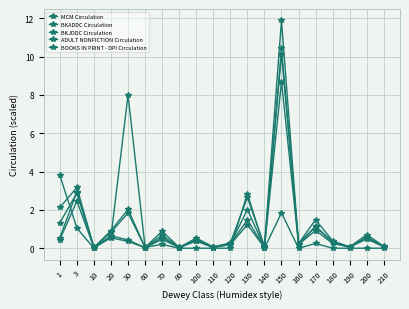

How many distinct data groups are displayed?

5